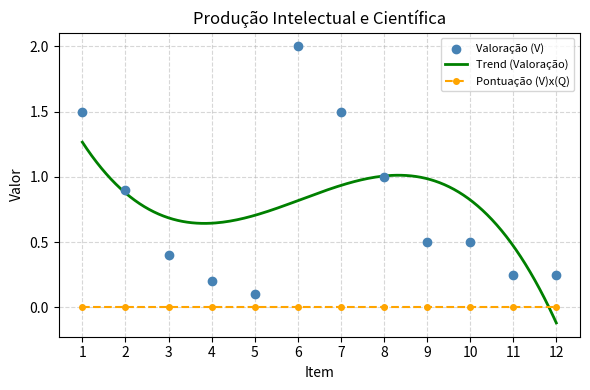

Which has a higher value, 9 or 12?

9